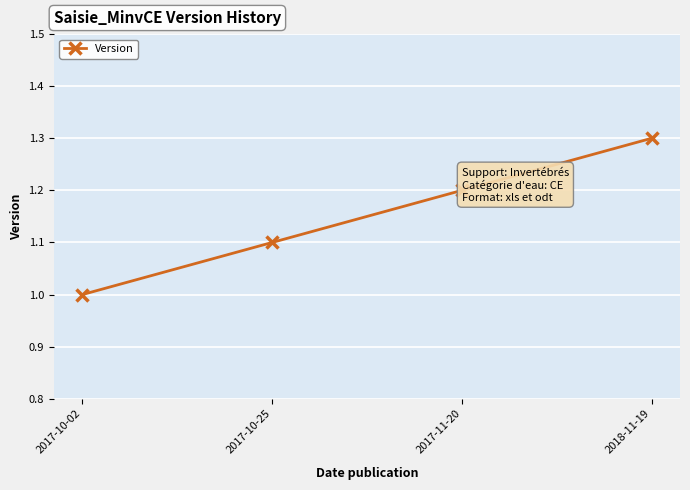

What is the value of the 4th point from the left?

1.3